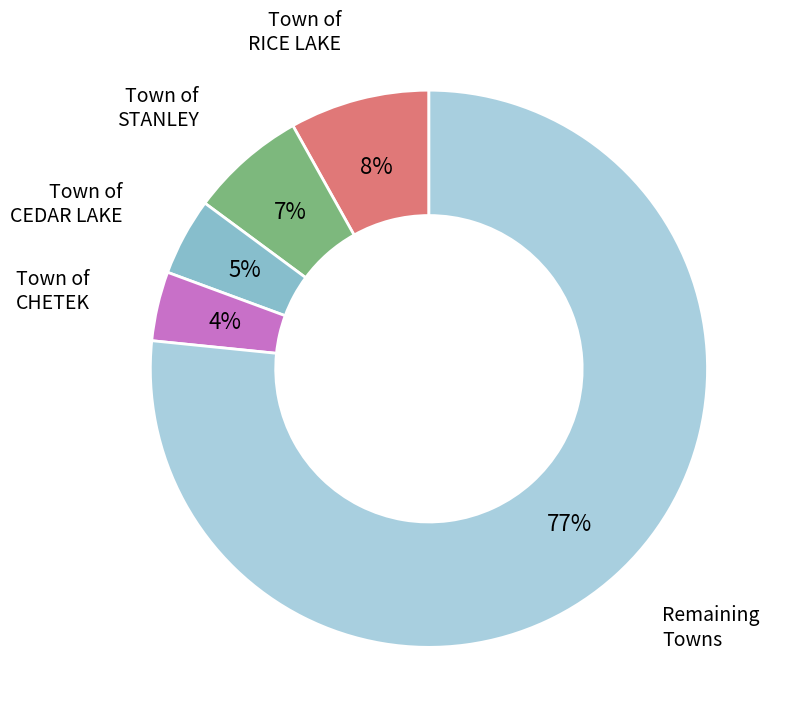

Does any single category account for the majority?

Yes